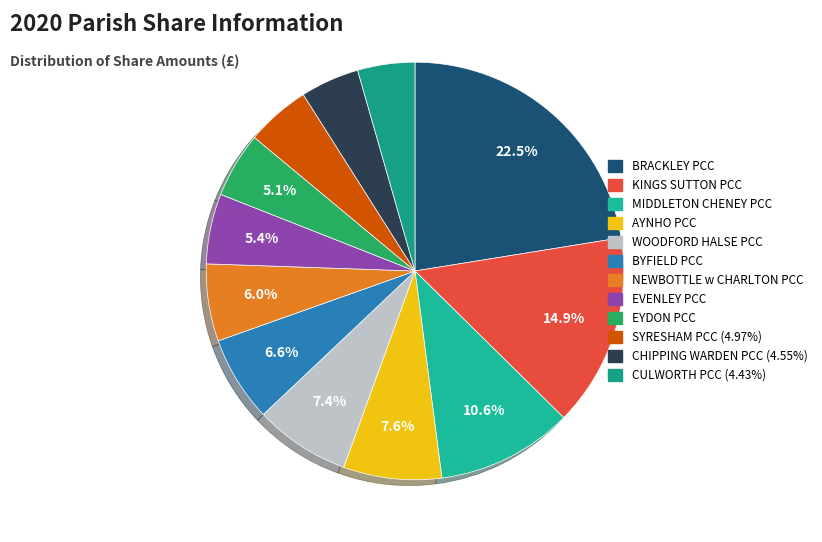

What is the largest slice in the pie chart?

BRACKLEY PCC